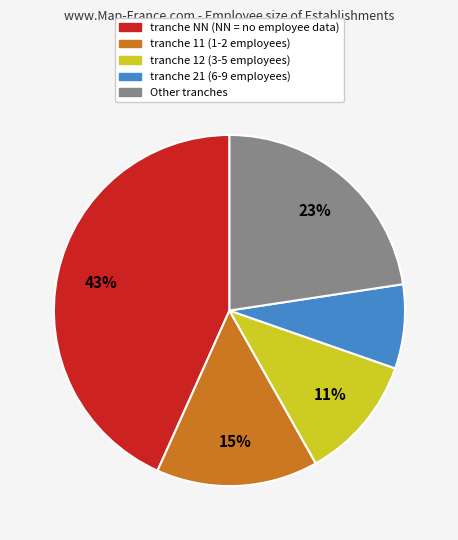

To the nearest percent, what is the average slice percentage?

20%